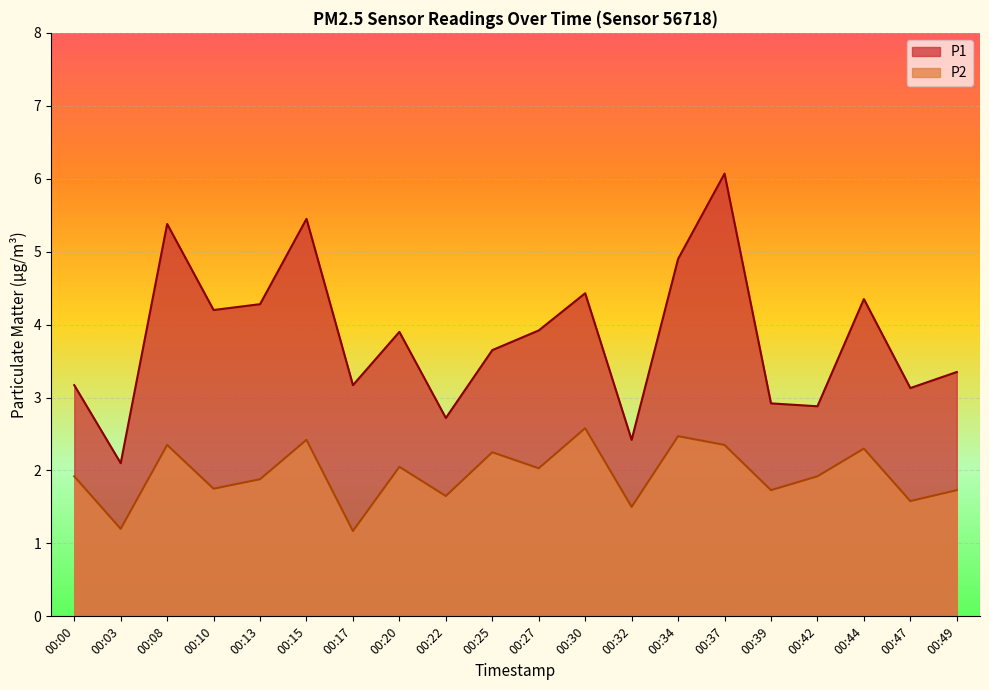

What is the total value across all series at 00:13?

6.2